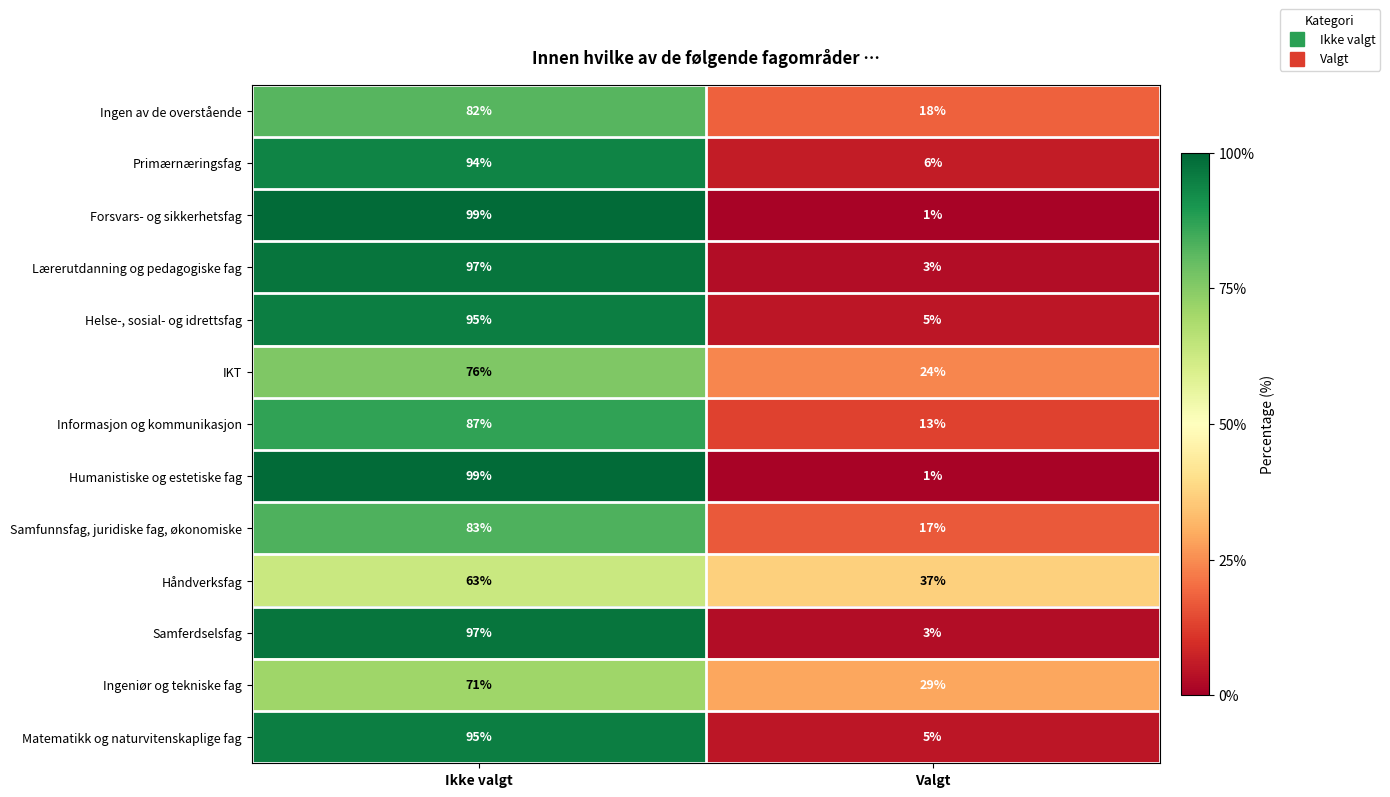

How many series are shown in this chart?

13